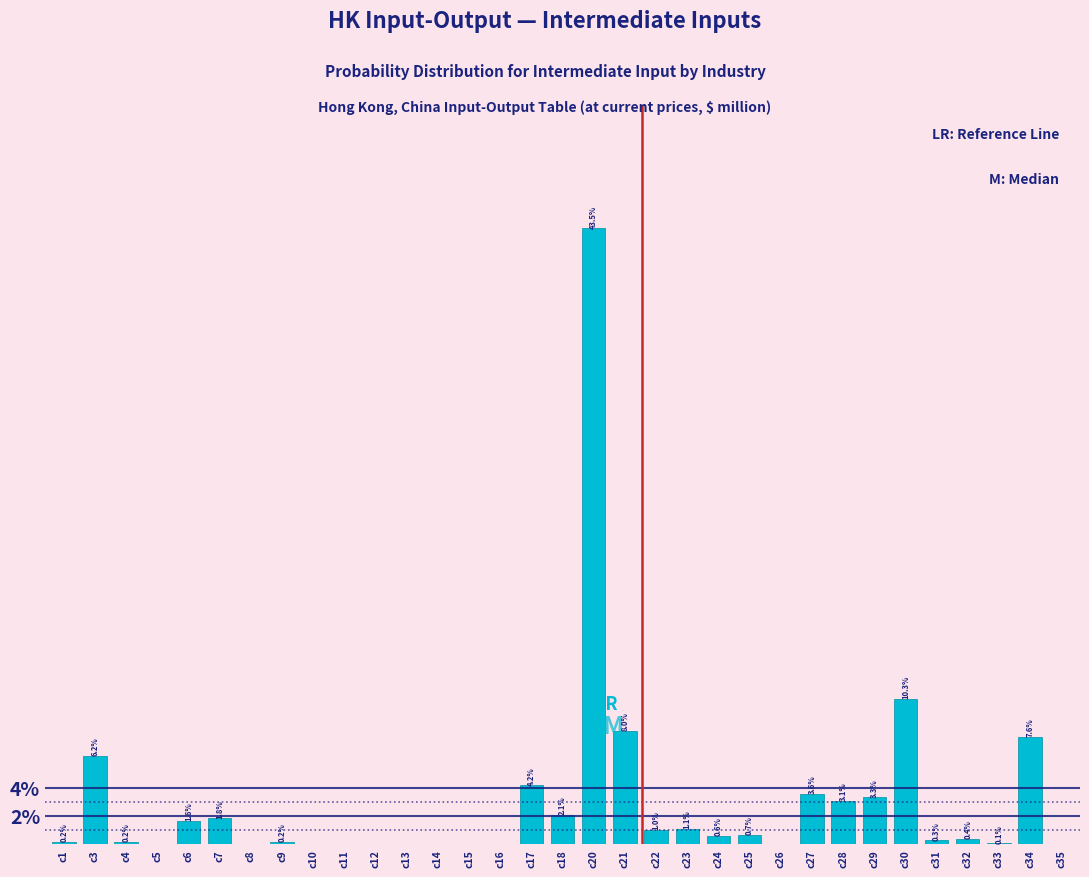

Is it true that the value at c27 is 3.6?

True